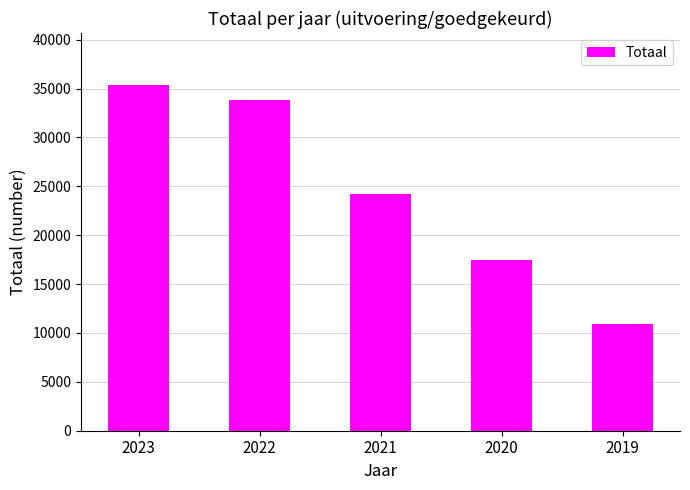

What is the sum of all values?

121874